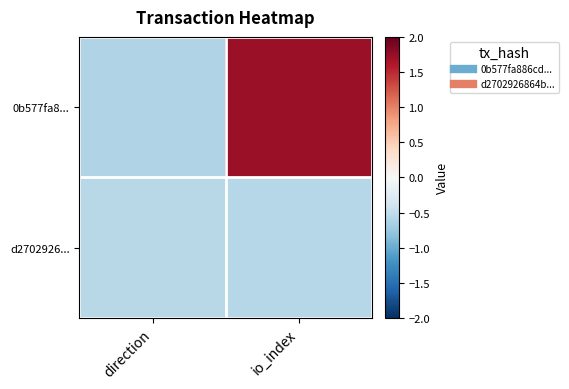

Rank the series at io_index from lowest to highest value.

d2702926..., 0b577fa8...